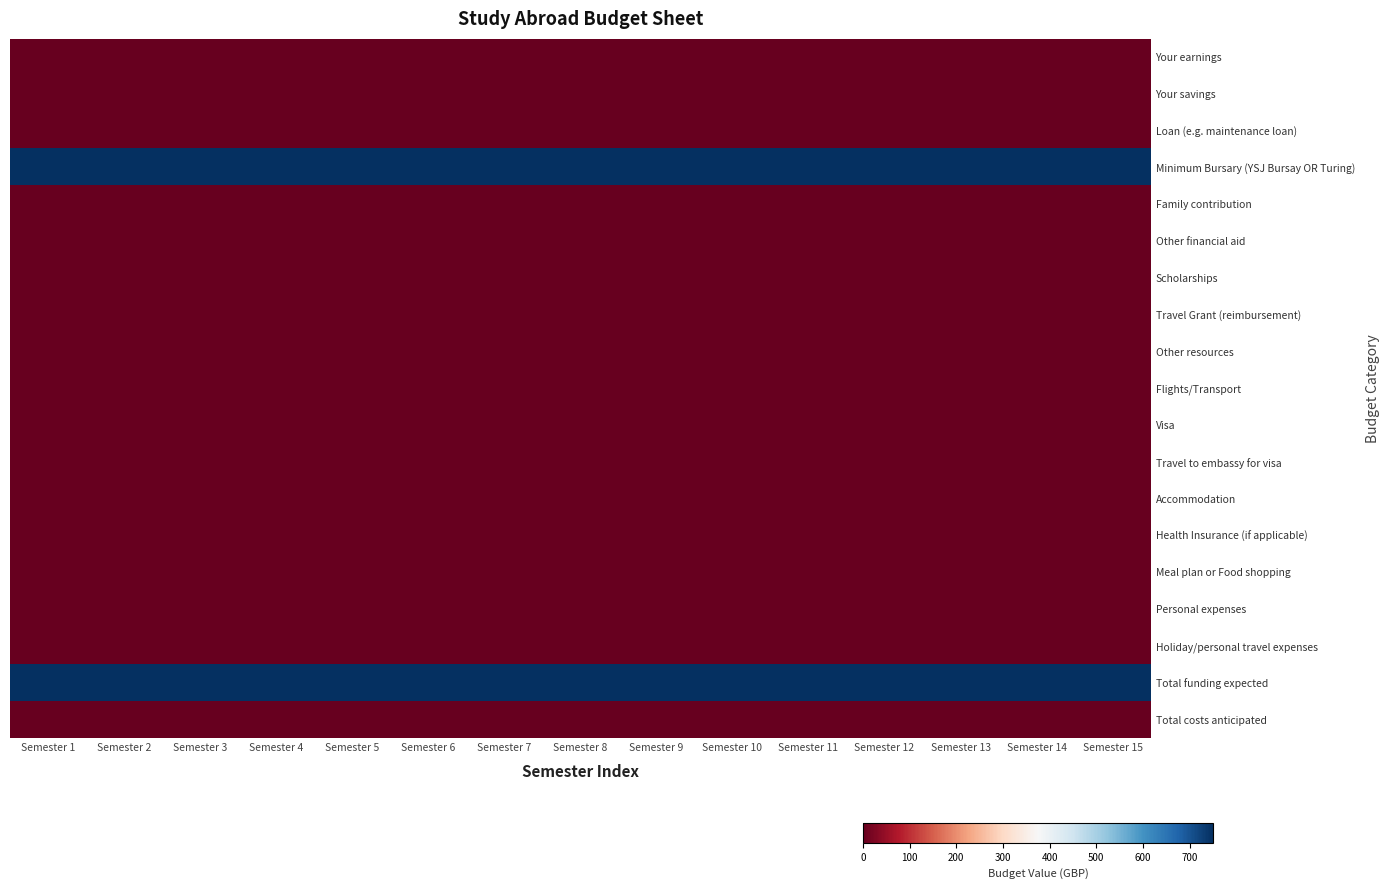

What is the difference between the highest and lowest values at Semester 1?

750